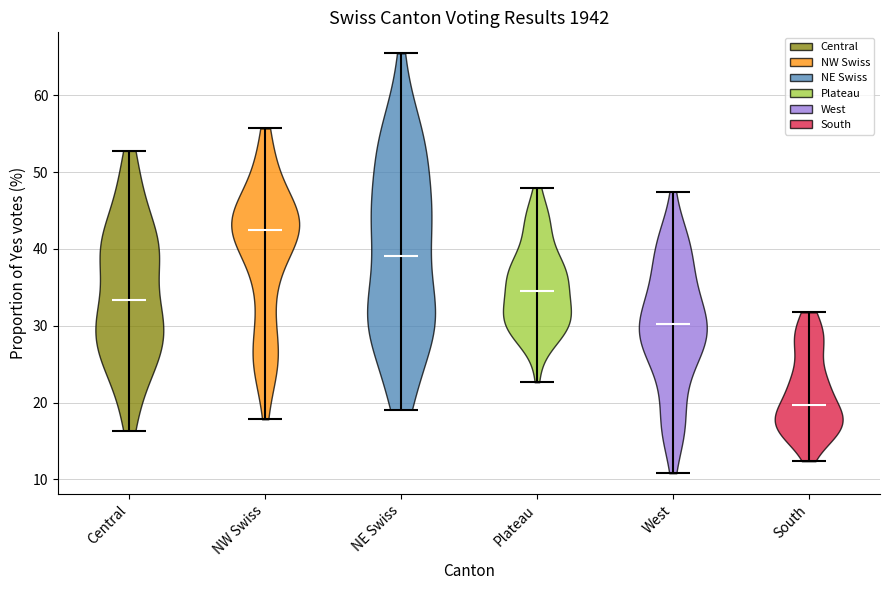

Where does the median line of the violin for Plateau sit on the y-axis? The values are not printed on the chart, so give them approximately, as read against the axis.

35